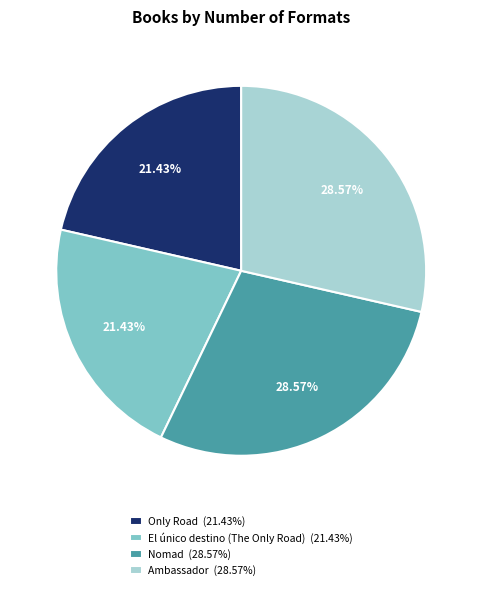

True or false: Nomad accounts for 18% of the total.

False